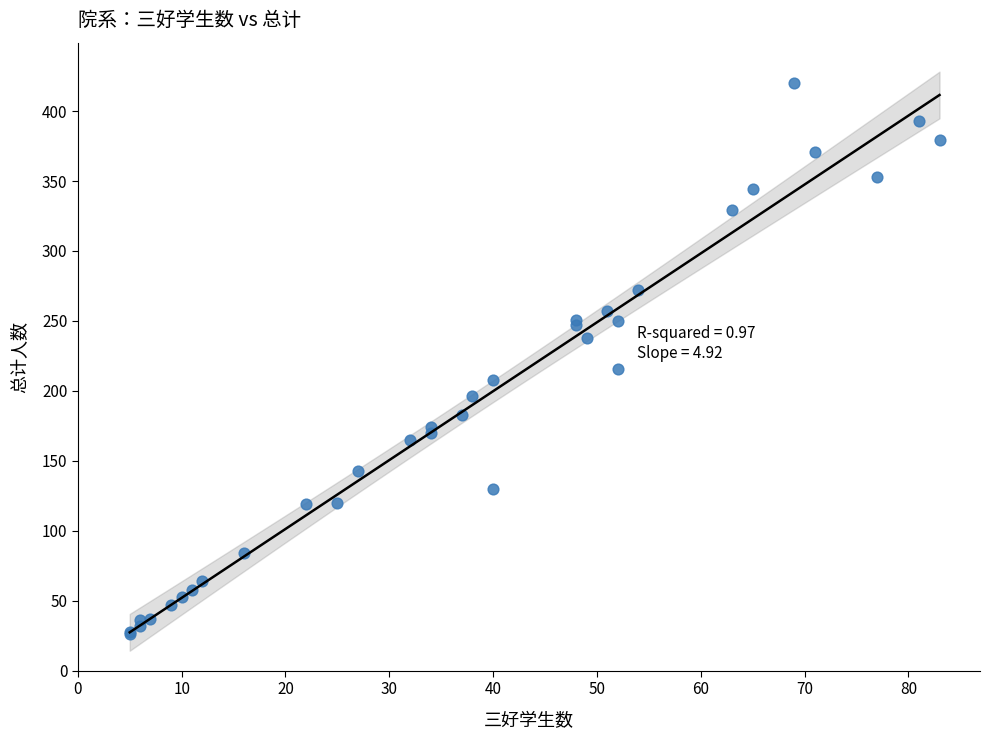

What Y value in the scatter plot is closest to 223?

216